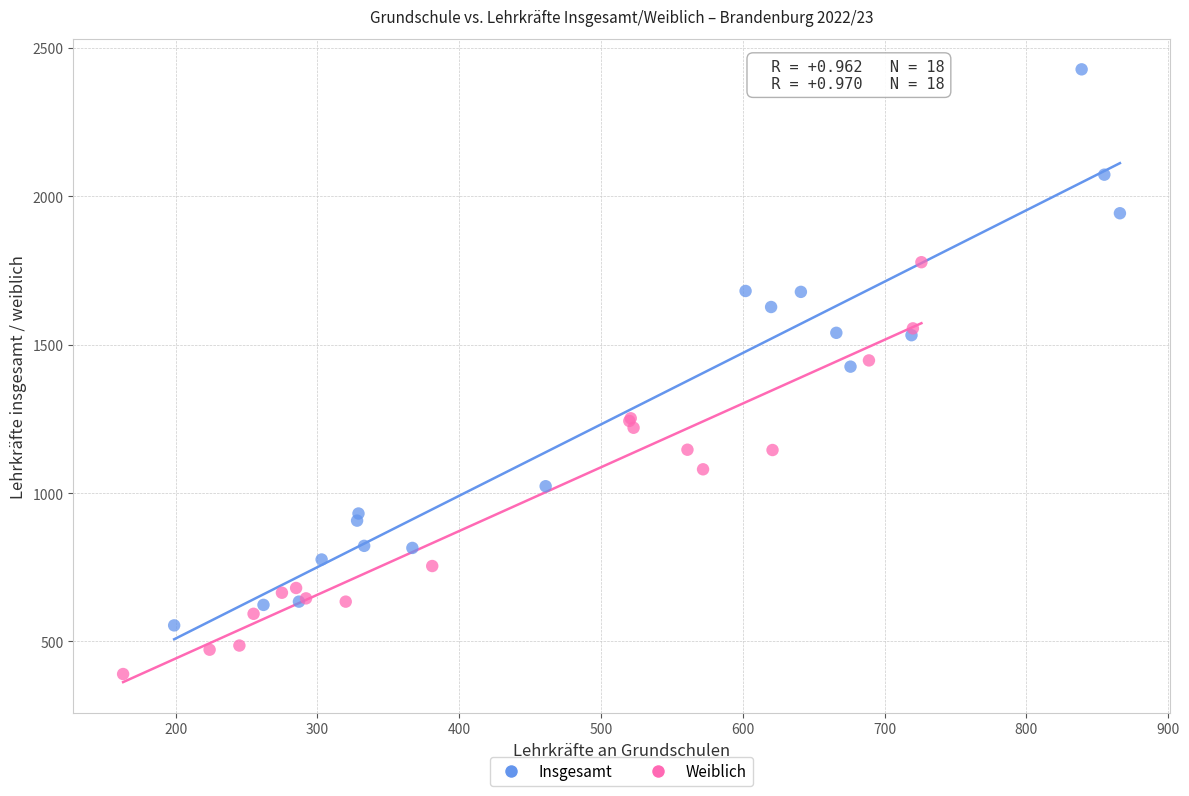

Which series has the widest spread of Y values?

Insgesamt